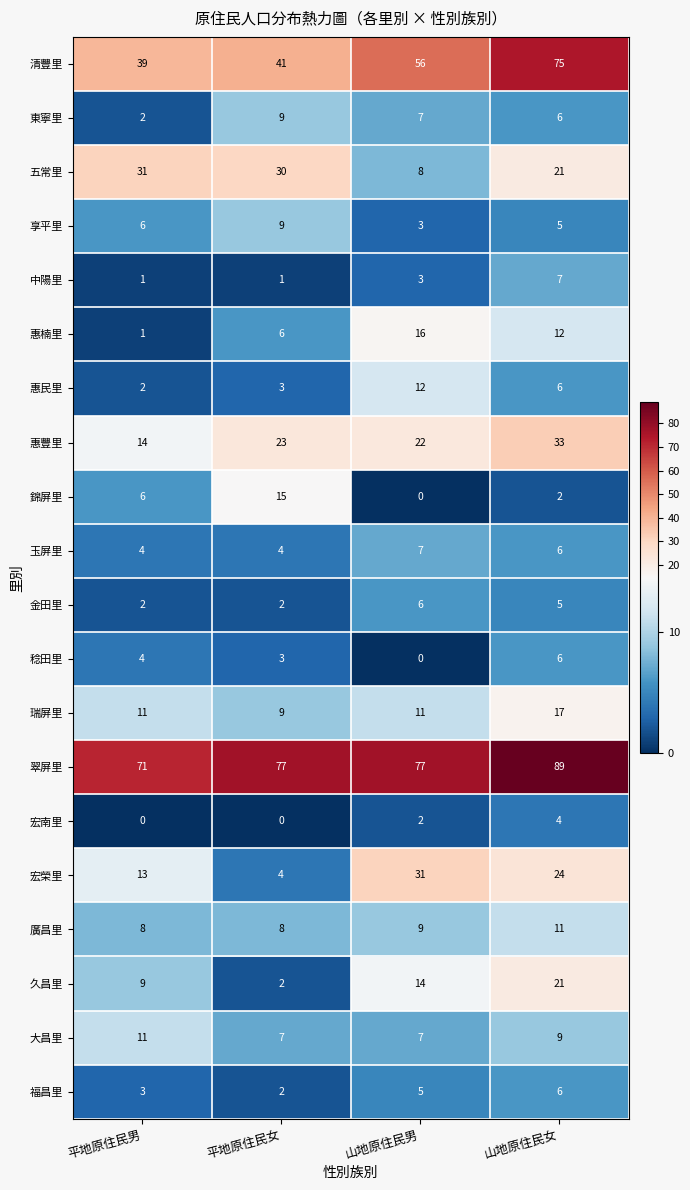

At which category is the sum across all series the highest?

山地原住民女